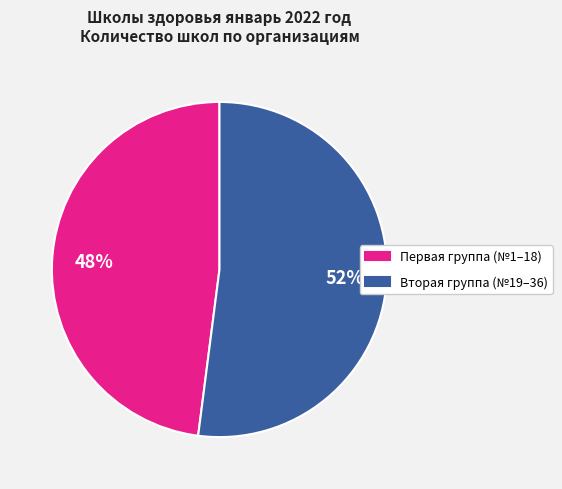

Does Первая группа (№1–18) account for over 50% of the chart?

No